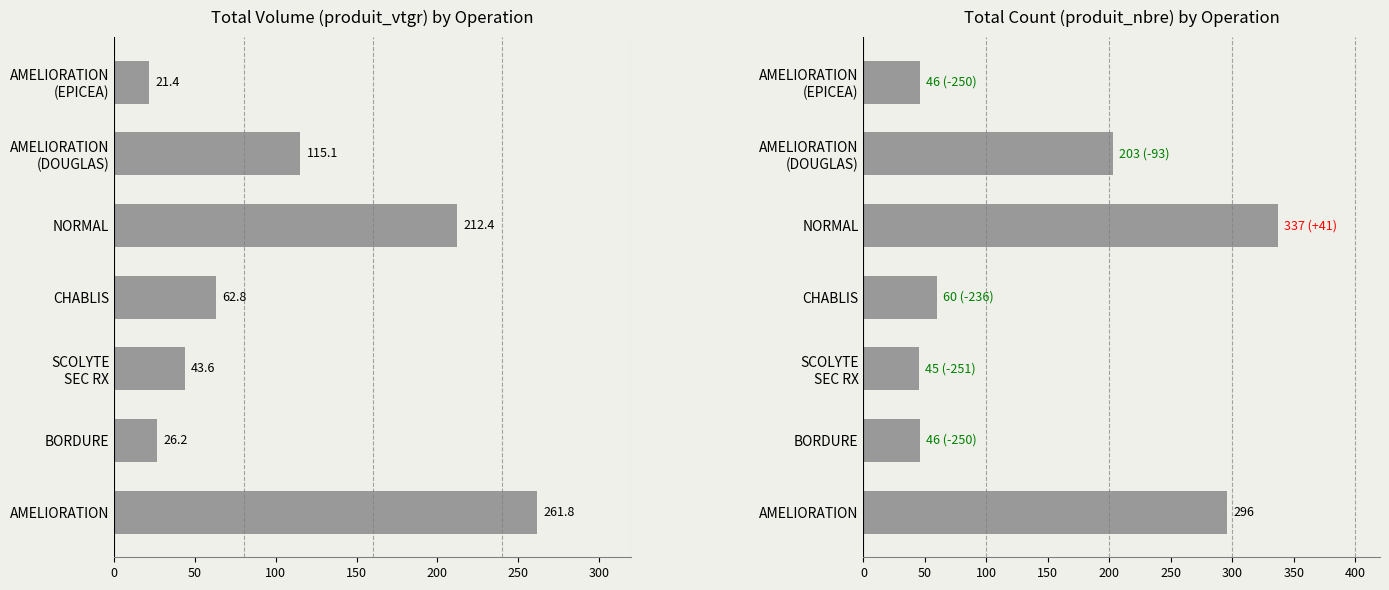

What are all the series names shown in the legend?

produit_vtgr, produit_nbre